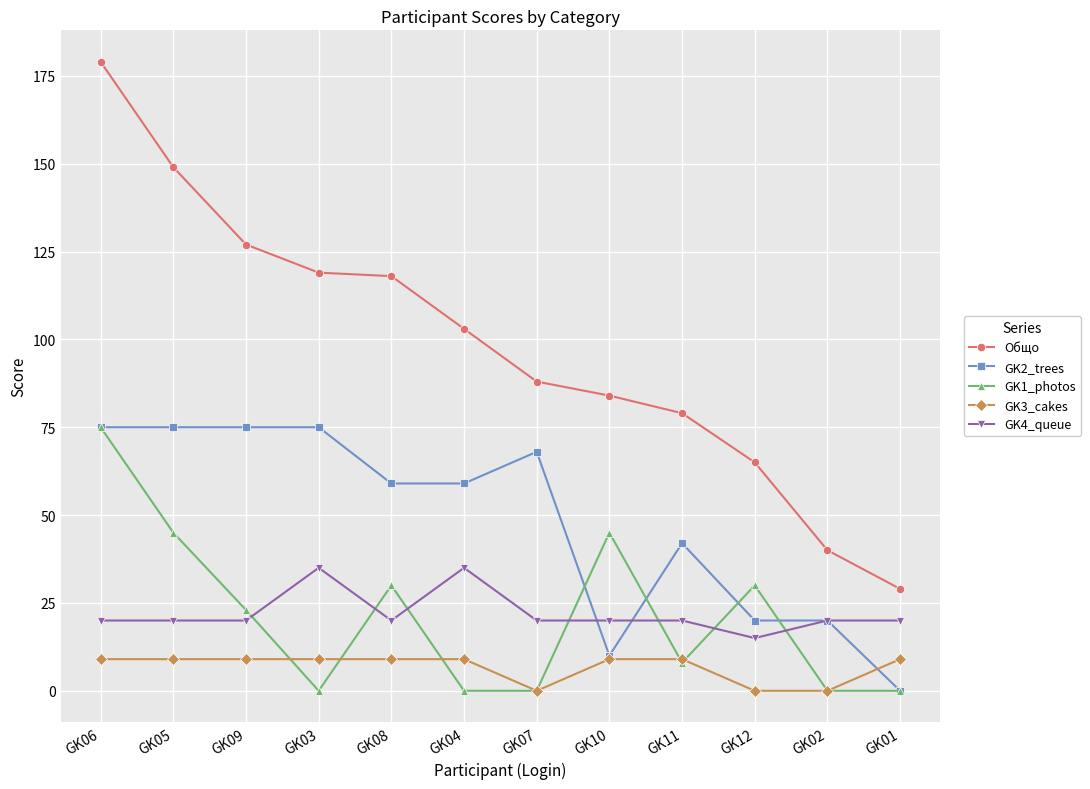

At GK08, list the series in order from largest to smallest.

Общо, GK2_trees, GK1_photos, GK4_queue, GK3_cakes